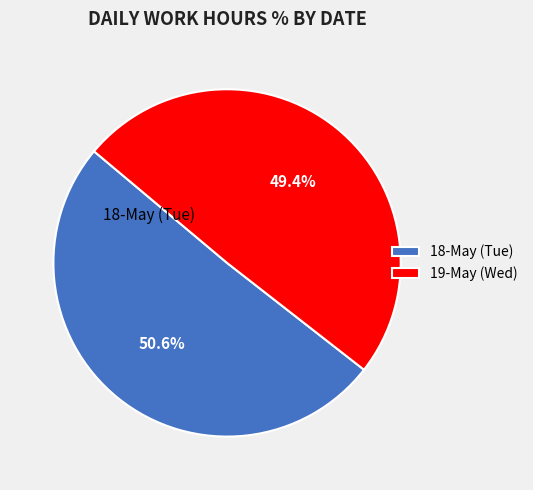

Which category has the biggest portion of the pie?

18-May (Tue)